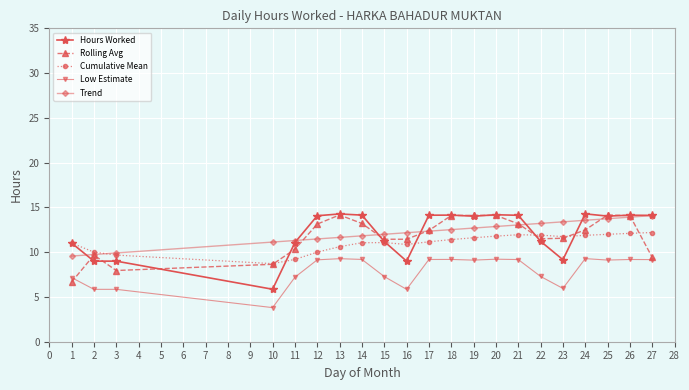

What is the value of the Rolling Avg point at the 1st from the left?

6.7